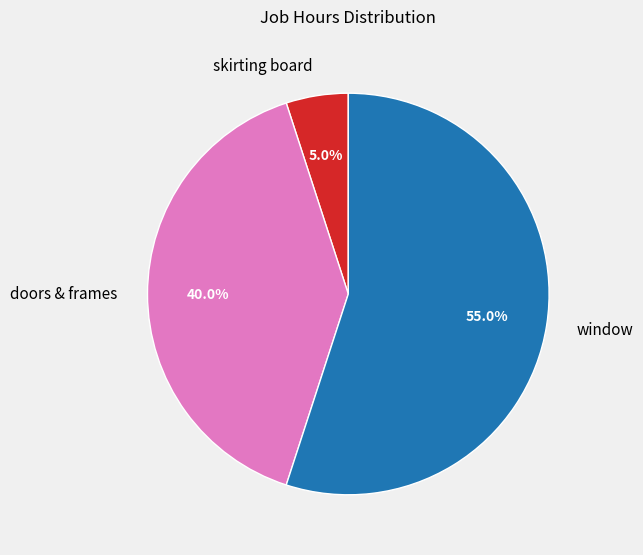

How many segments does this pie chart have?

3